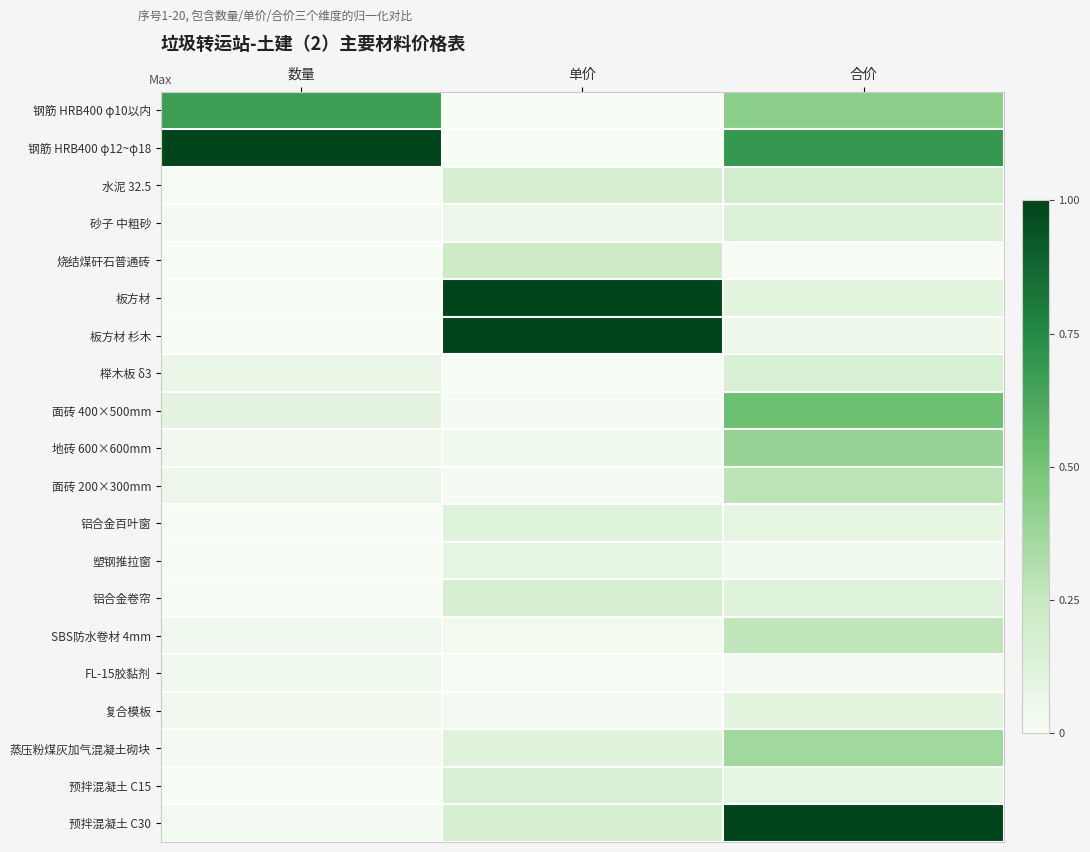

Count the number of data series in this chart.

20